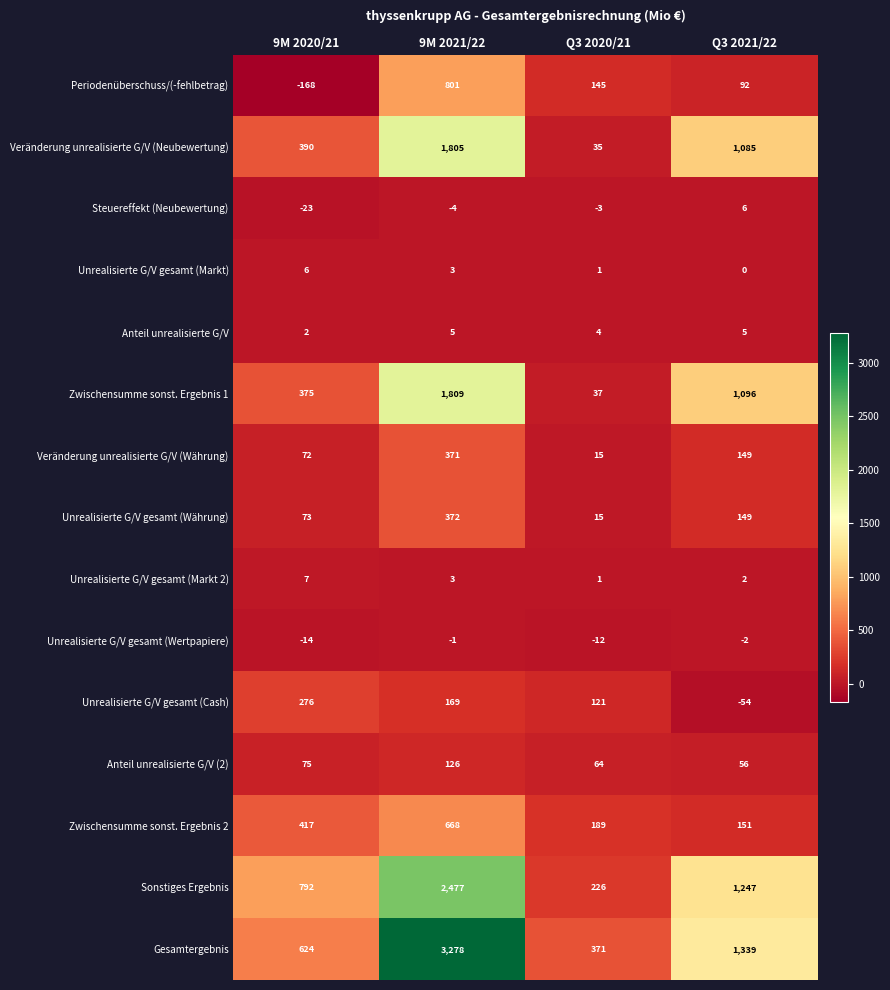

What is the minimum value for Veränderung unrealisierte G/V (Währung)?

15